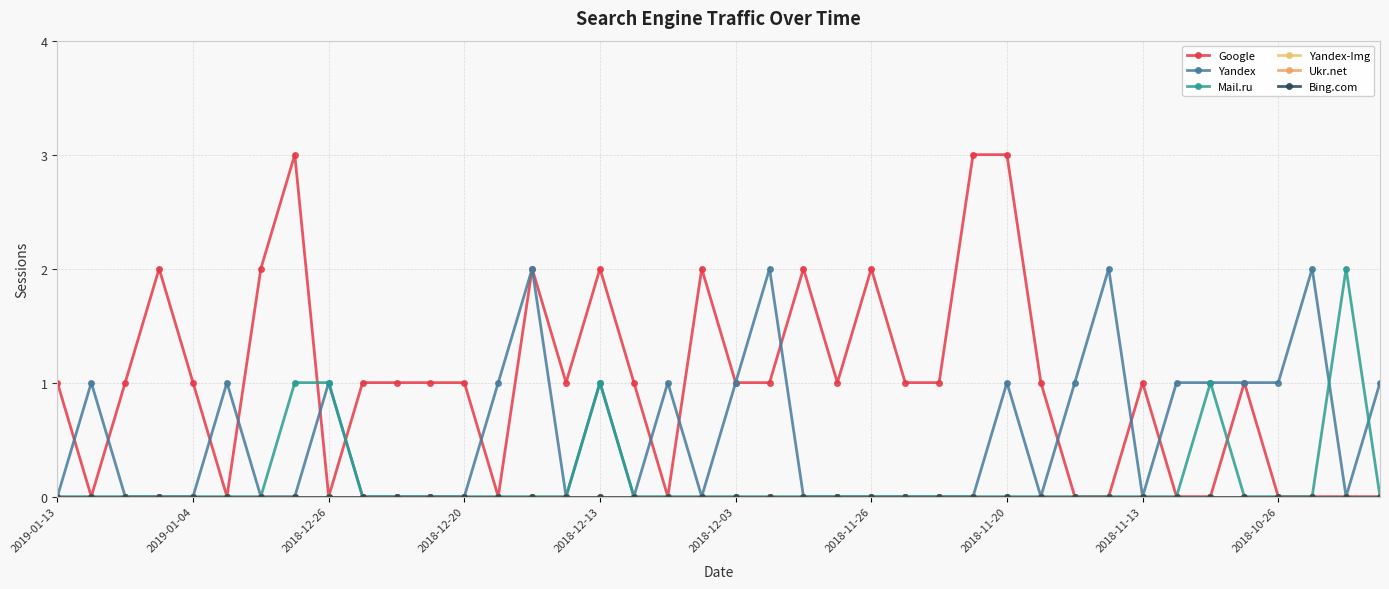

What is the maximum value for Google?

3